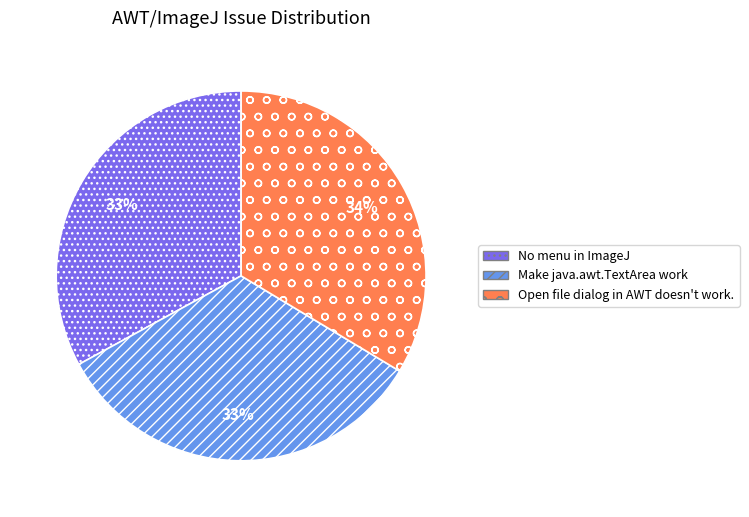

Approximately how many times larger is the value at Make java.awt.TextArea work compared to Open file dialog in AWT doesn't work.?

1.0